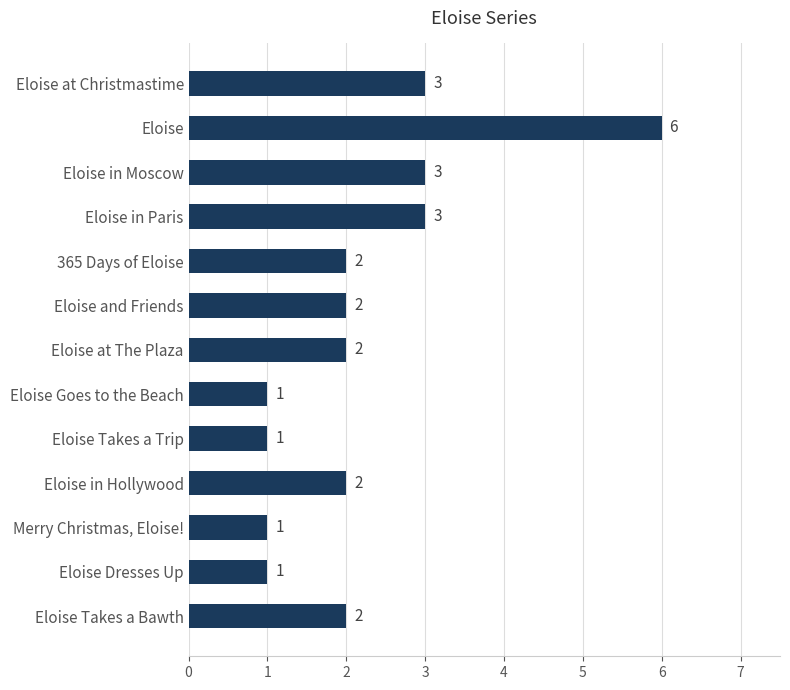

What is the ratio of the value at Merry Christmas, Eloise! to the value at Eloise Takes a Bawth?

0.5